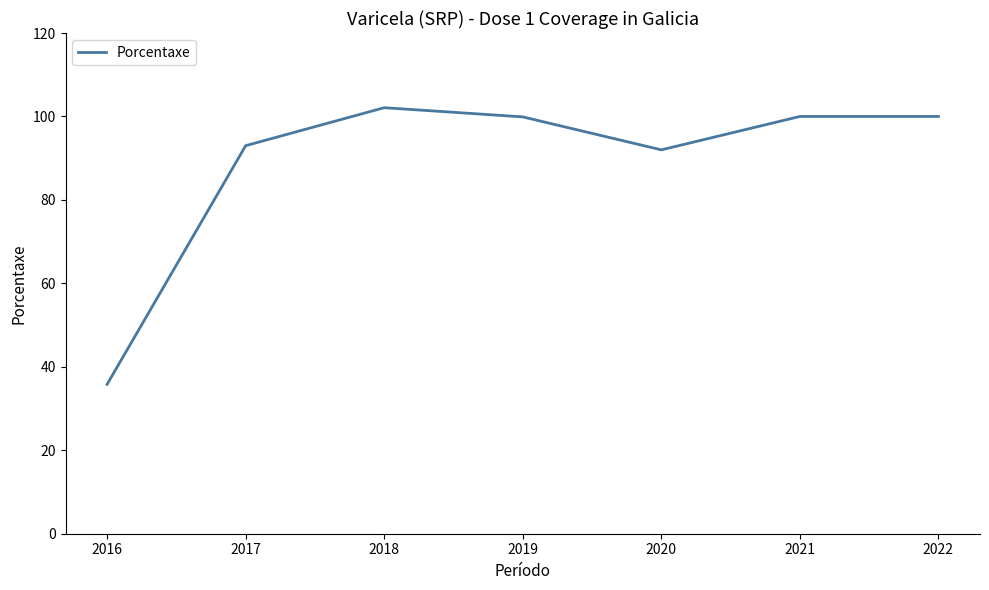

The chart shows a value of 50.8 at 2016. True or false?

False